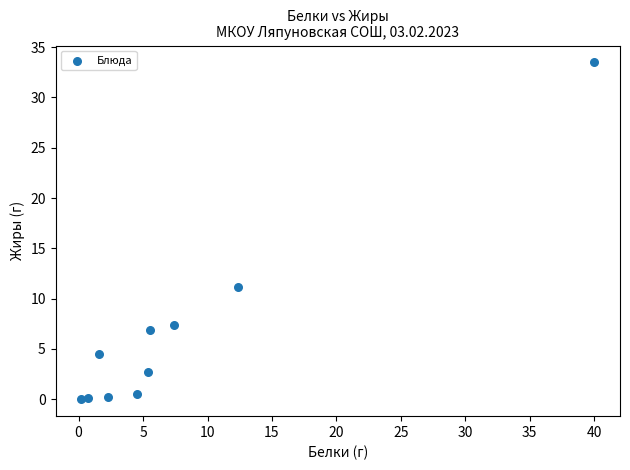

What is the range of Y values (max minus min)?

33.5